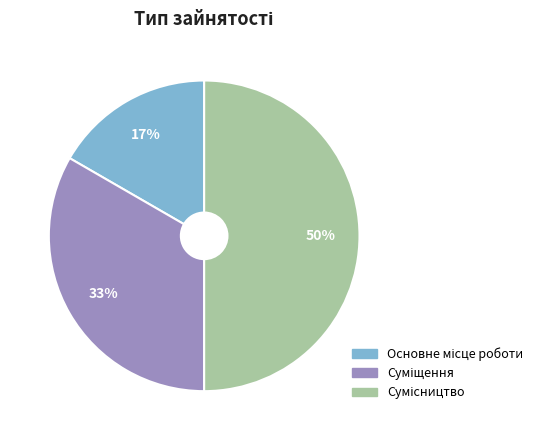

To the nearest percent, what is the difference between the largest and smallest slice percentages?

33%